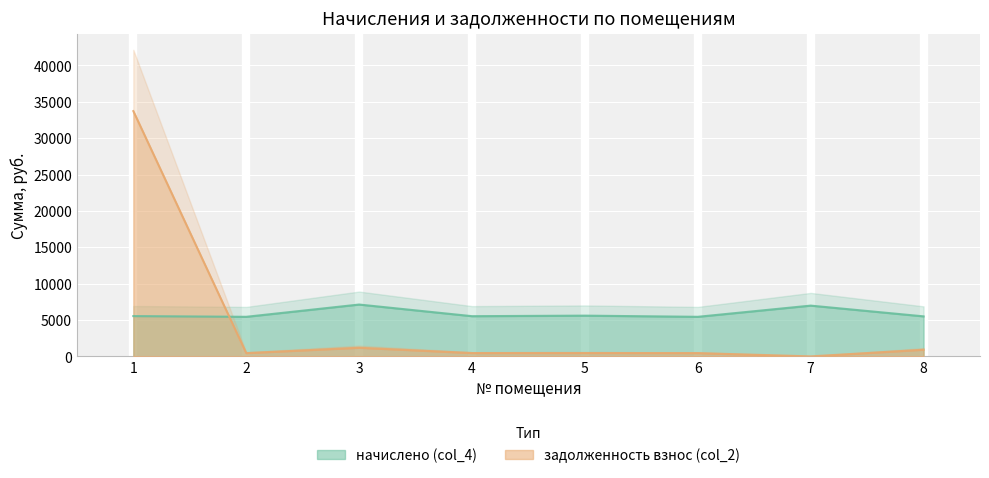

What is the average value of the задолженность взнос (col_2) series?

4706.6